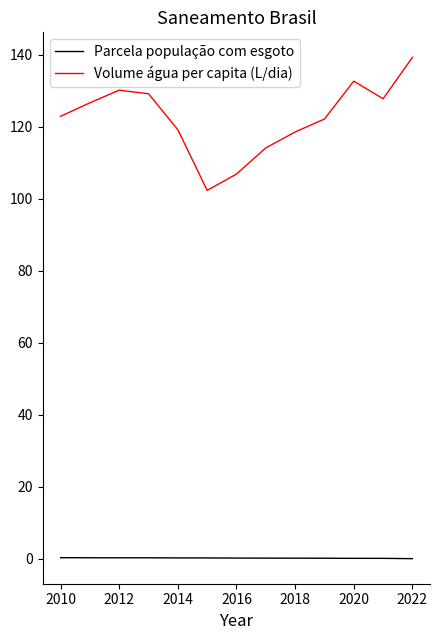

Rank the series by their average value, from highest to lowest.

Volume água per capita (L/dia), Parcela população com esgoto